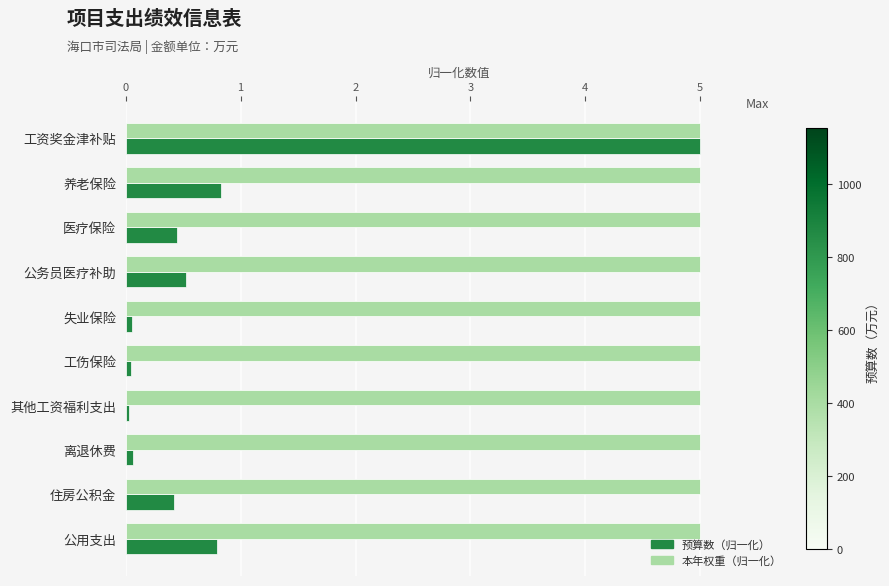

What is the greatest value displayed?

5.0